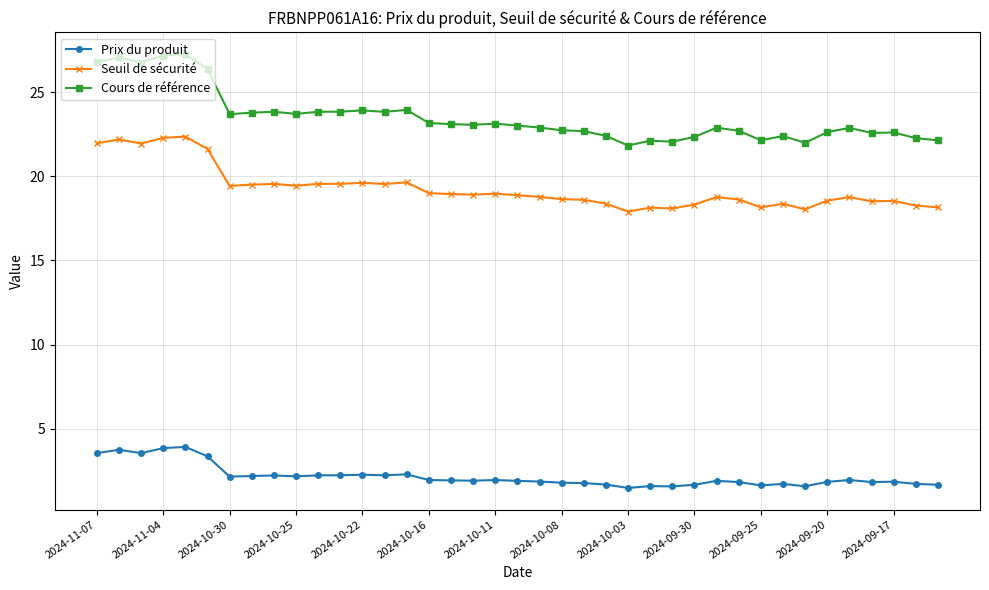

Rank the series by their maximum value, from lowest to highest.

Prix du produit, Seuil de sécurité, Cours de référence